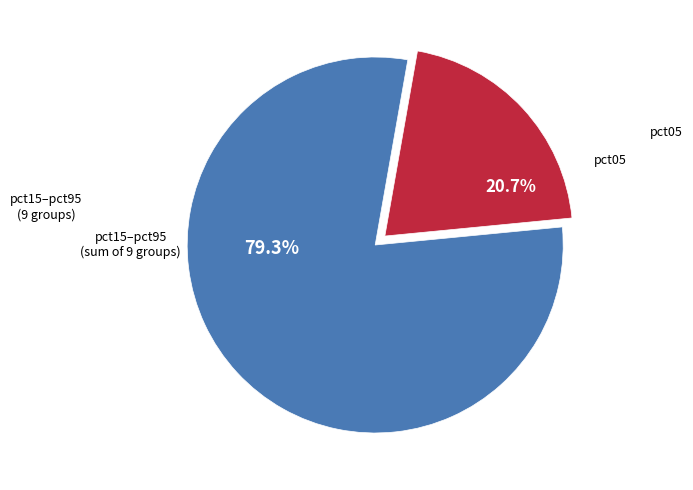

Is there a majority slice in this chart?

Yes